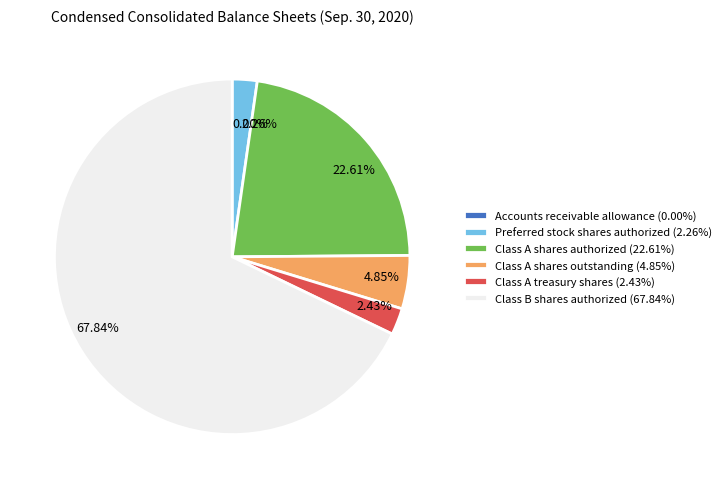

Which category has the biggest portion of the pie?

Class B shares authorized